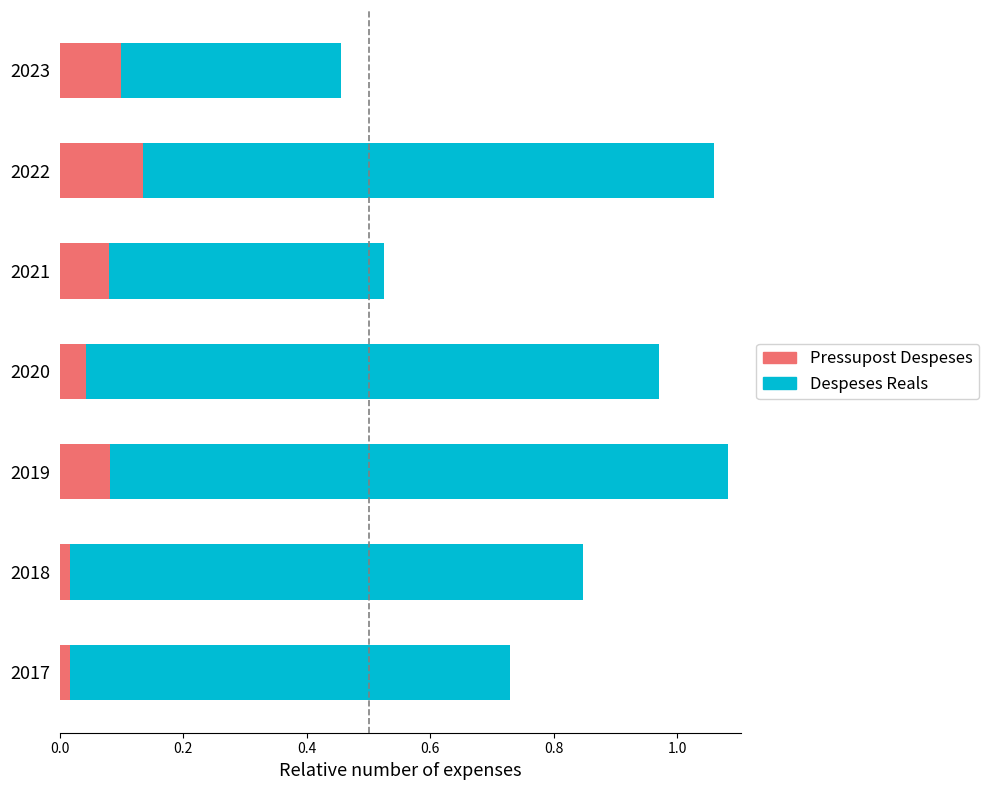

The Pressupost Despeses series shows 0.1 at 2023. True or false?

True